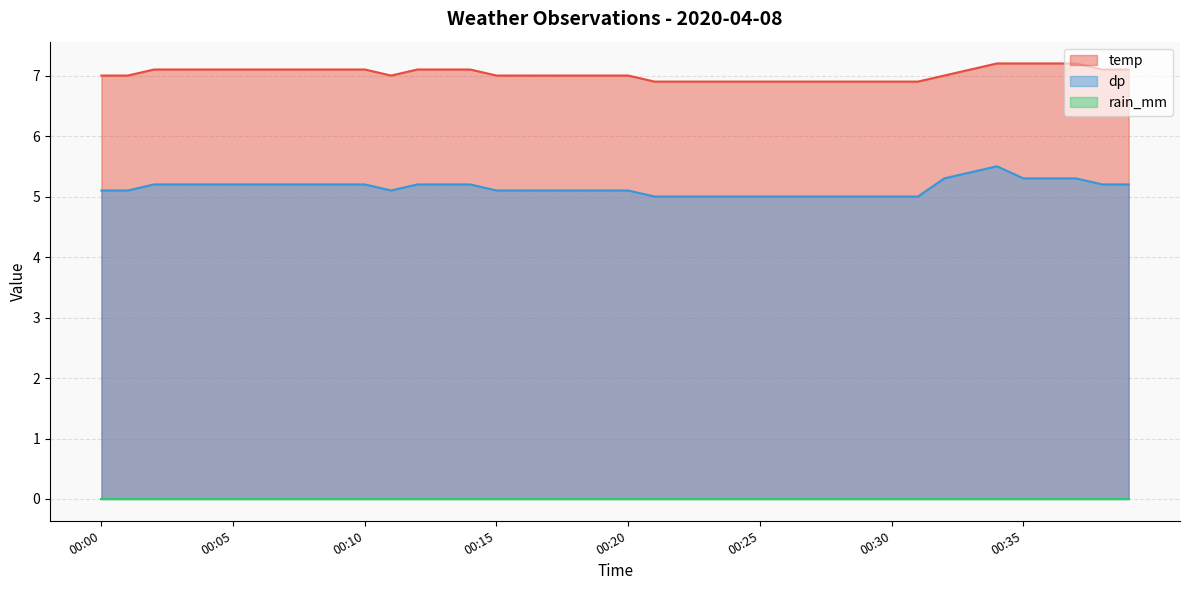

True or false: temp and dp intersect in this chart.

False